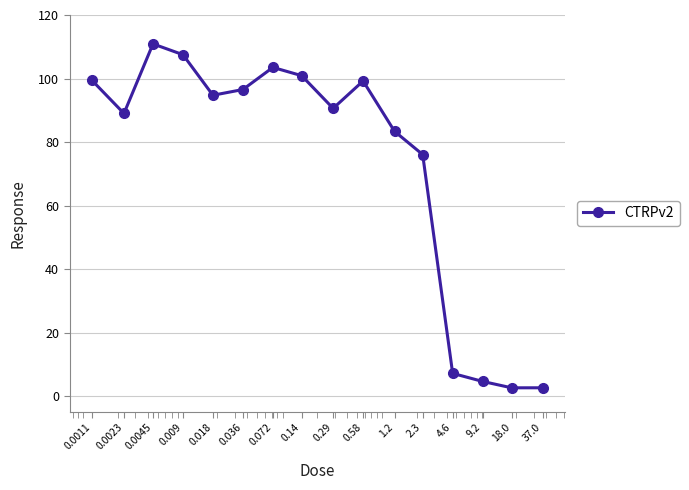

True or false: the data has more than 1 interior local peaks.

True